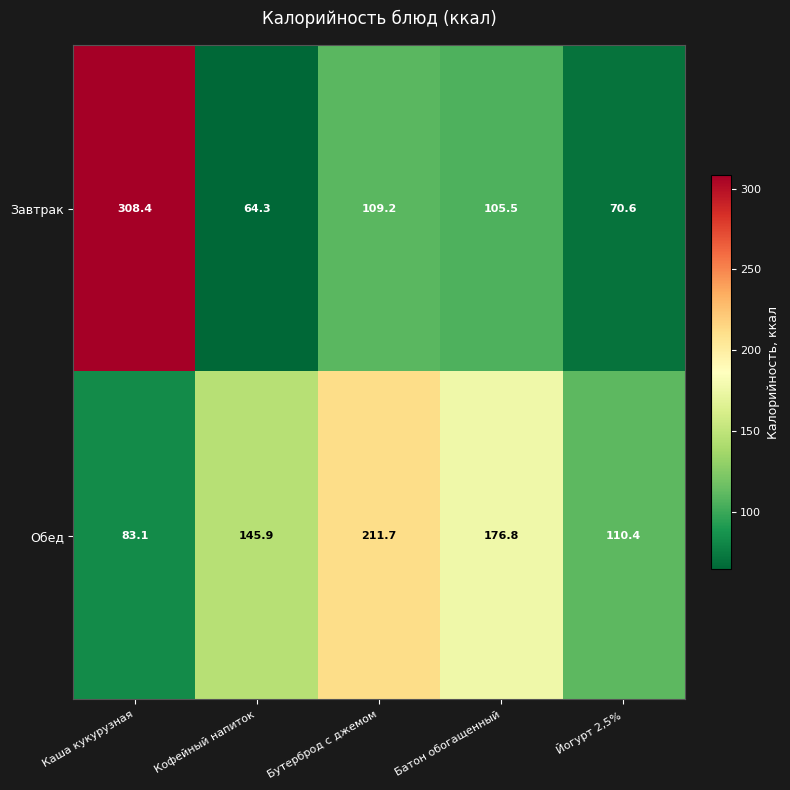

Where does the Завтрак series first go above 105?

Каша кукурузная